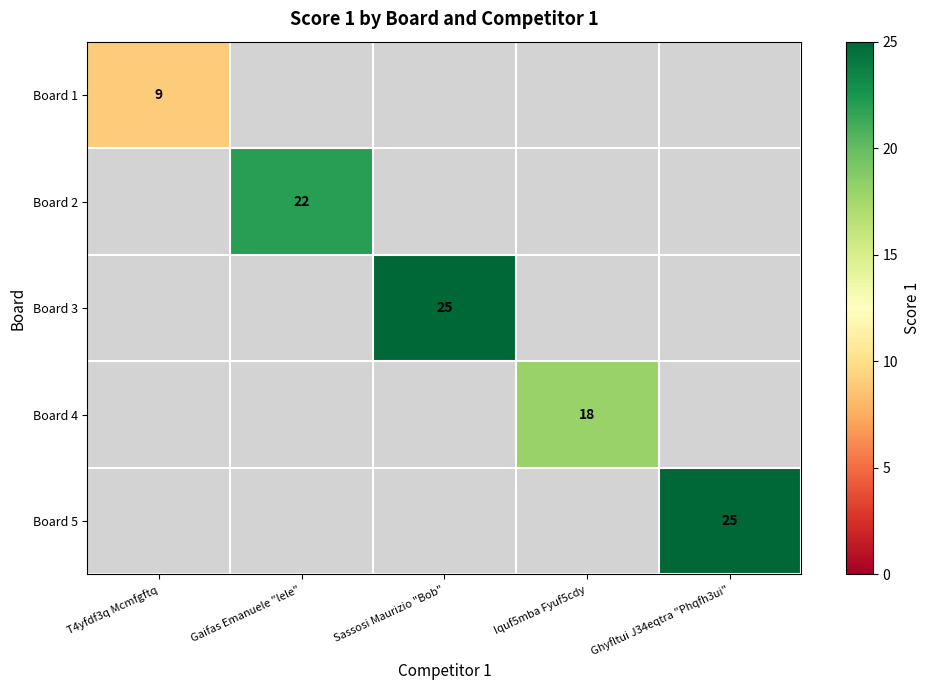

The value of Board 4 at Iquf5mba Fyuf5cdy is 4.0. True or false?

False